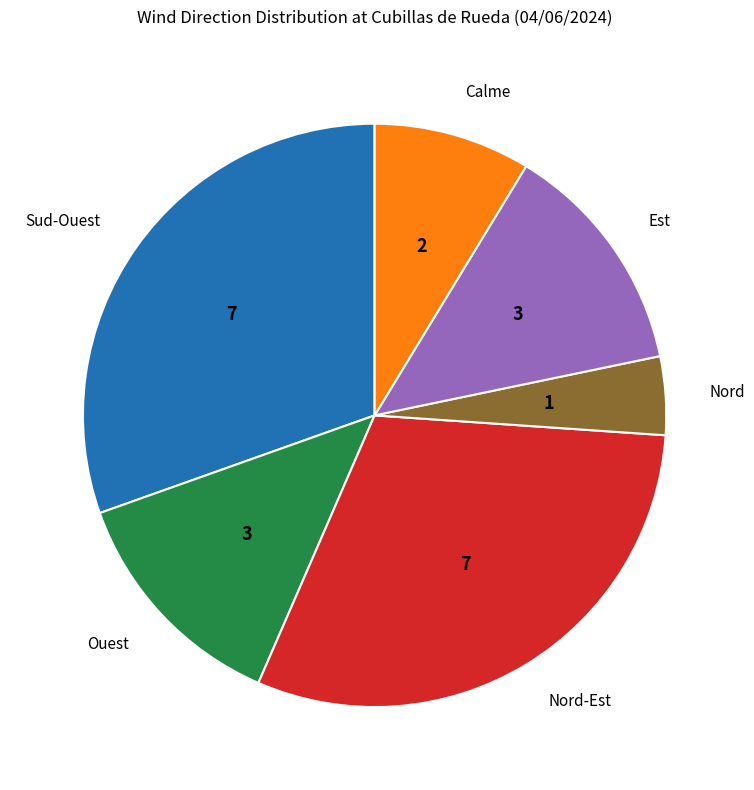

Do Nord-Est and Calme together represent more than half of the pie?

No